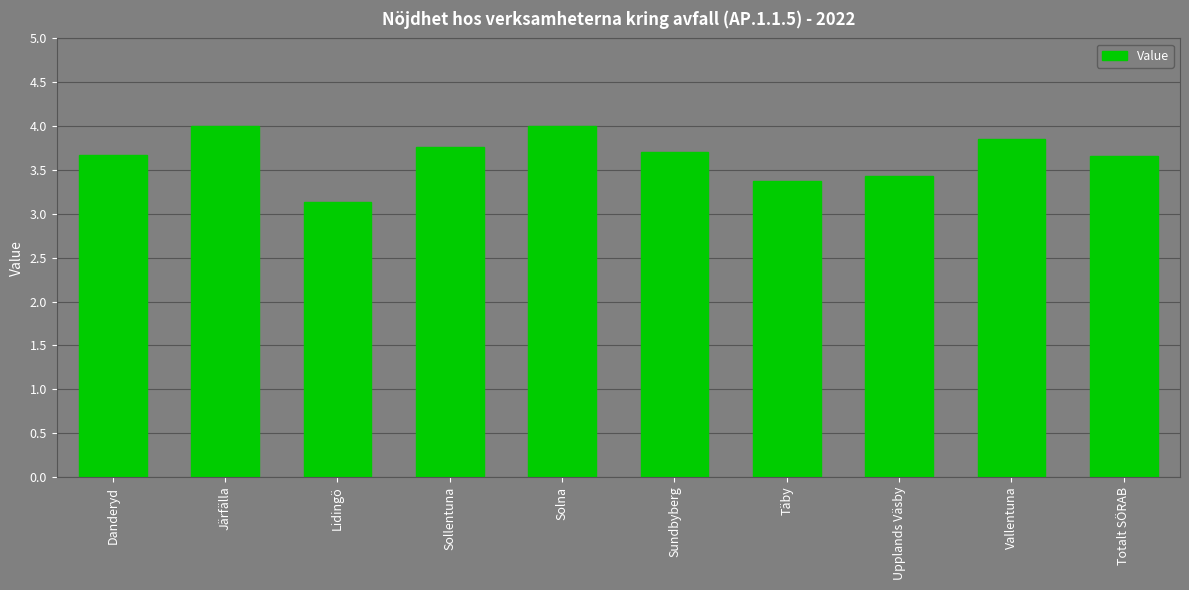

What is the difference between the second highest and minimum values?

0.9